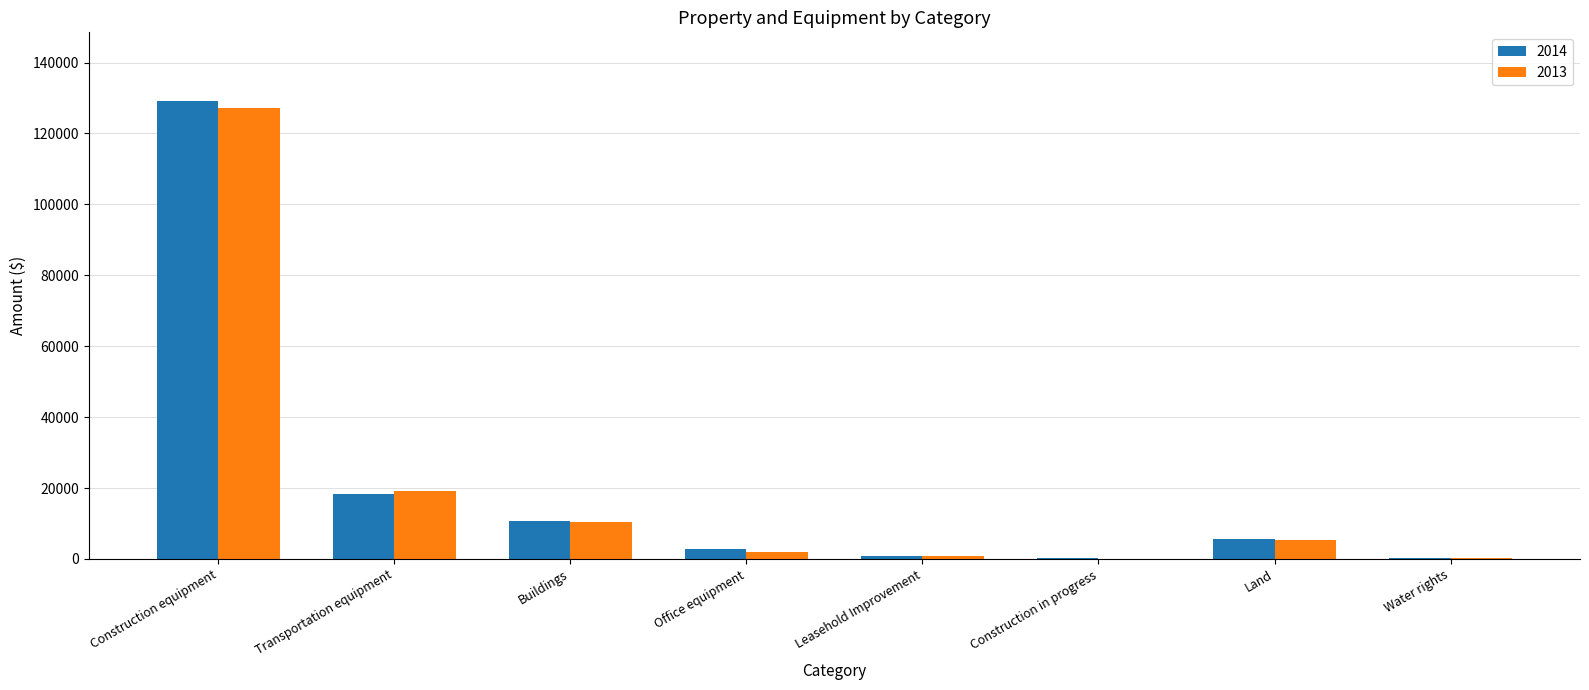

Is the value of 2013 at Leasehold Improvement greater than the value of 2014 at Transportation equipment?

No